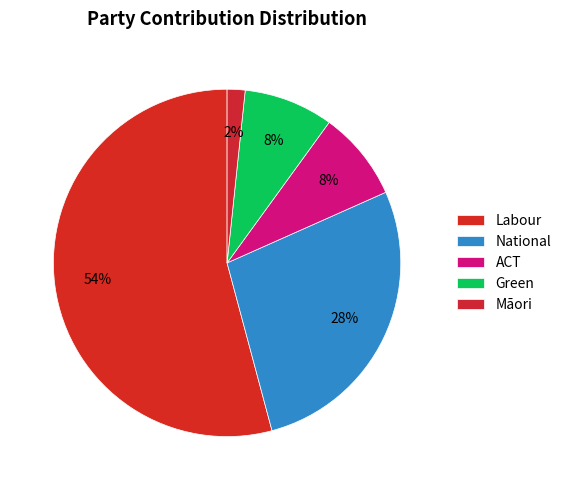

Count the number of slices in the pie.

5